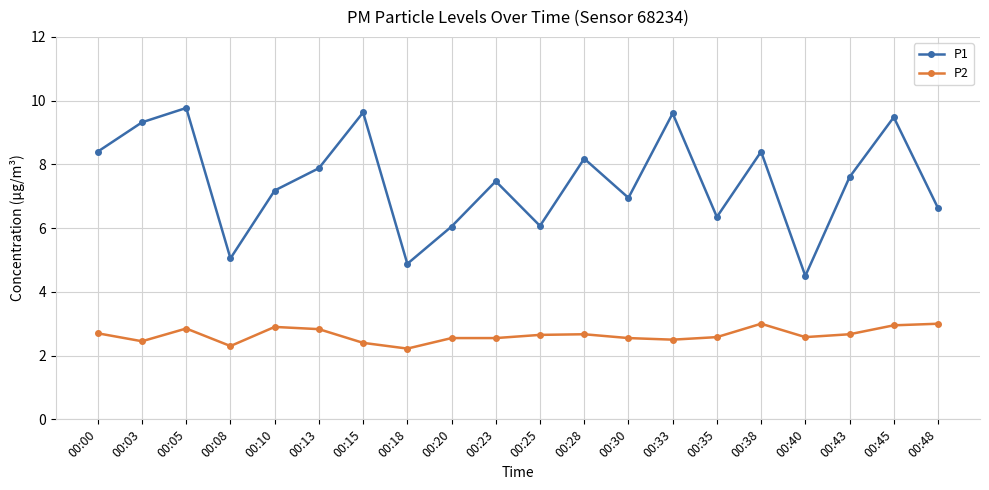

How many data points in P1 are above 7?

12